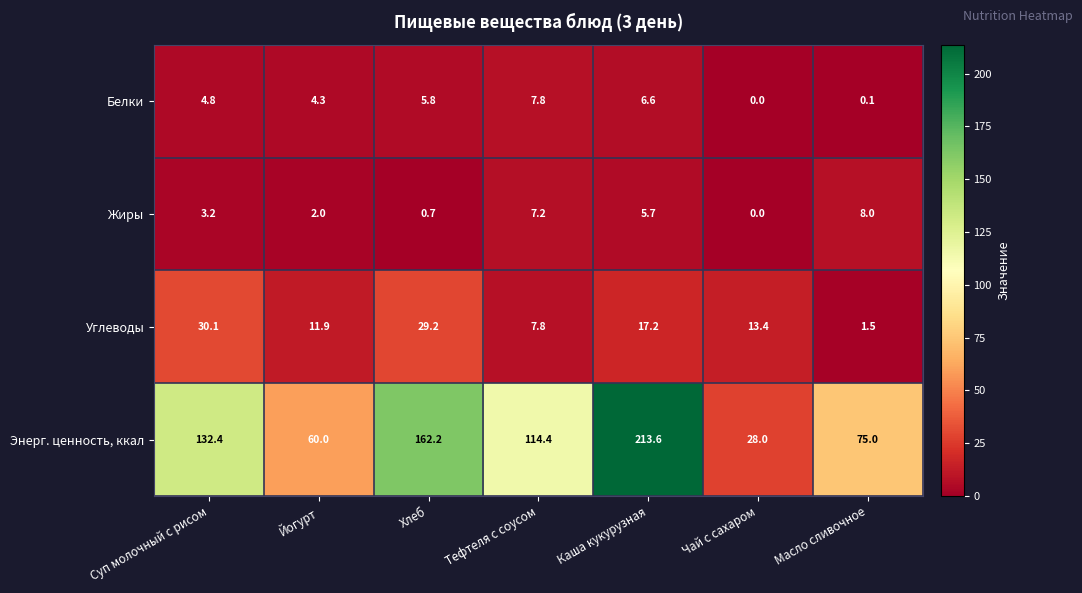

What is the difference between the highest and lowest values at Суп молочный с рисом?

129.2